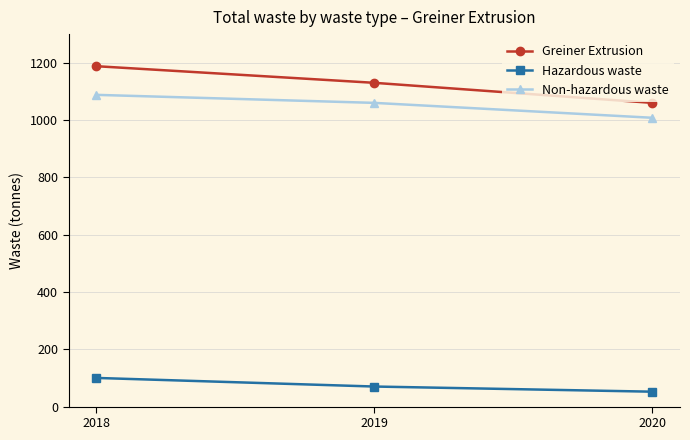

At 2019, list the series in order from largest to smallest.

Greiner Extrusion, Non-hazardous waste, Hazardous waste